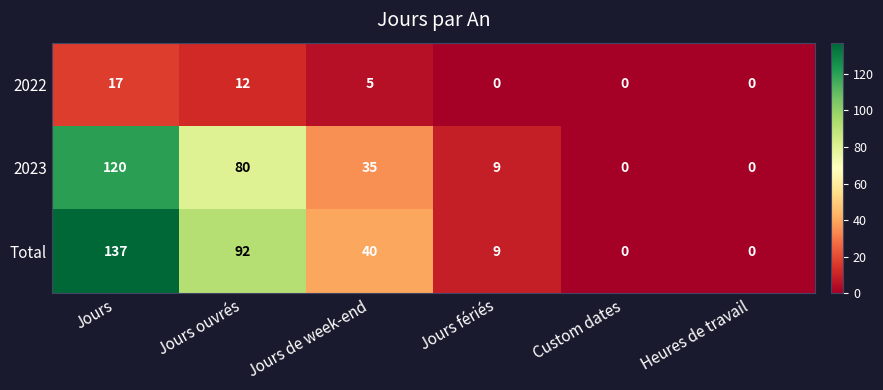

Count the number of categories in the chart.

6